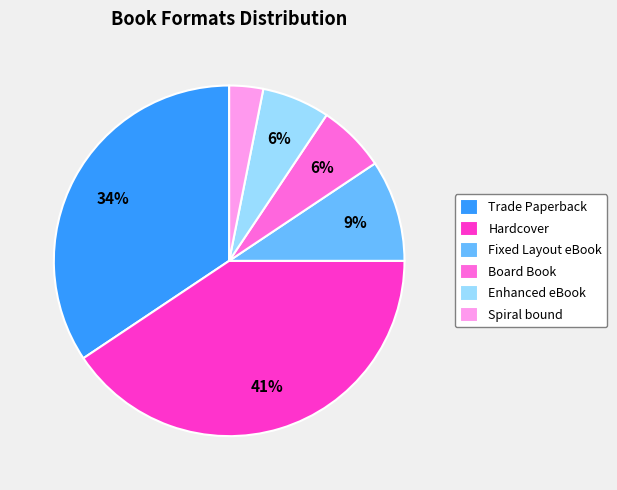

Between Board Book and Spiral bound, which is larger?

Board Book